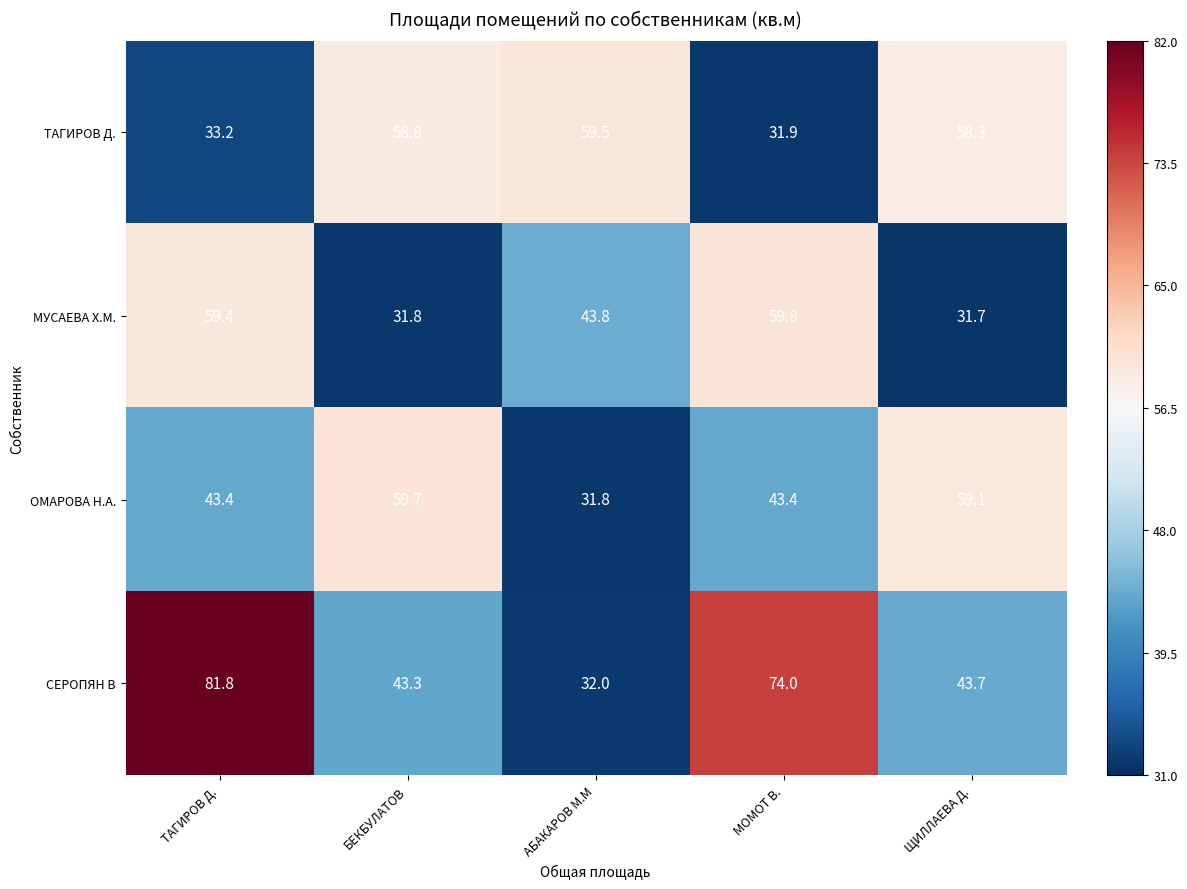

Is it true that МУСАЕВА Х.М. equals 51.8 at ЩИЛЛАЕВА Д.?

False